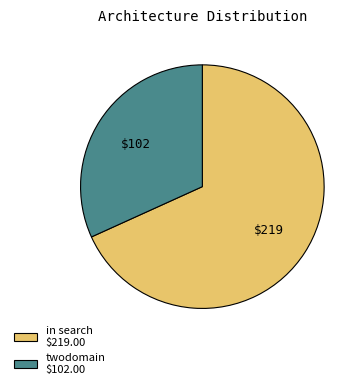

Is it true that in search is 68% of the pie?

True